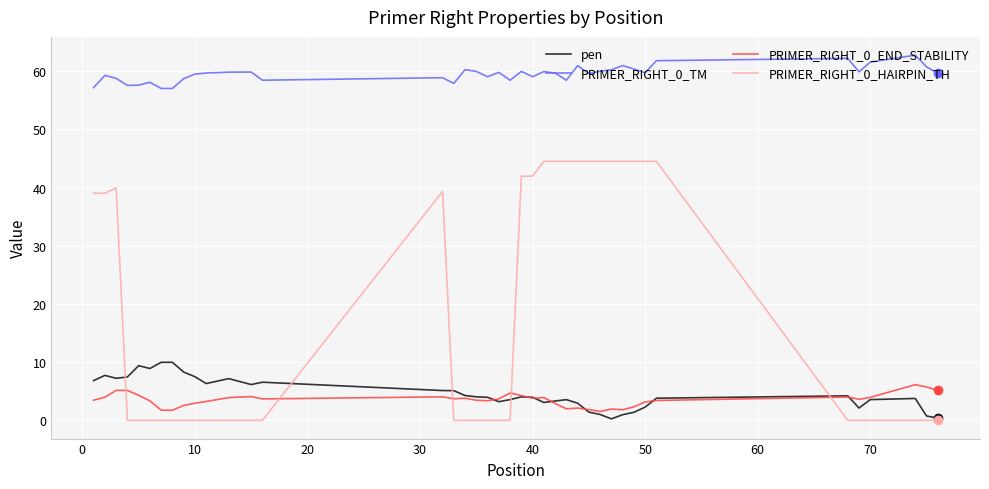

Rank the series by their maximum value, from lowest to highest.

PRIMER_RIGHT_0_END_STABILITY, pen, PRIMER_RIGHT_0_HAIRPIN_TH, PRIMER_RIGHT_0_TM